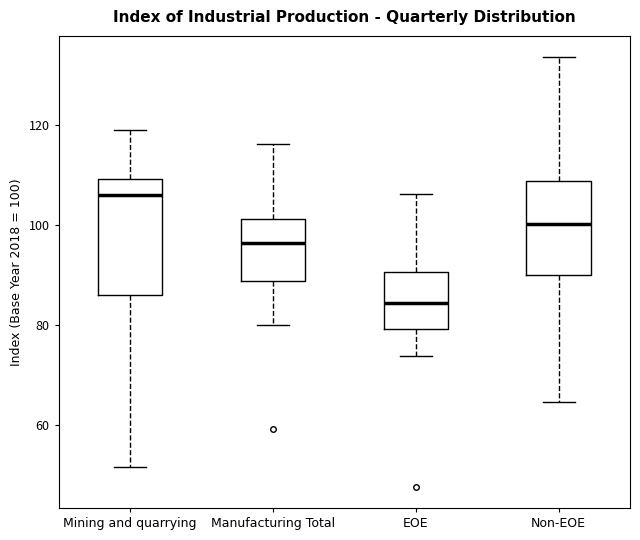

Where does the median line of the box for Manufacturing Total sit on the y-axis? The values are not printed on the chart, so give them approximately, as read against the axis.

96